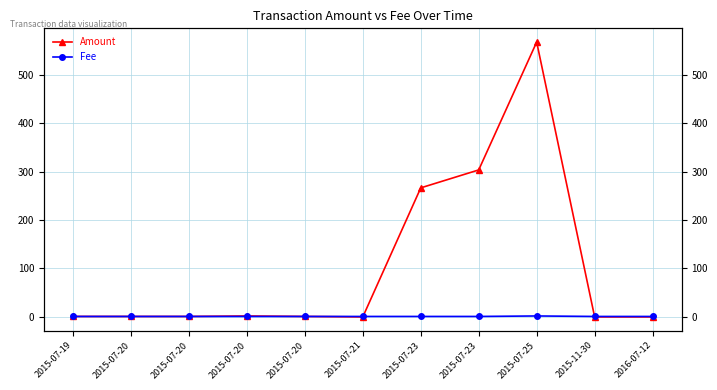

Which series has the largest total across all categories?

Amount